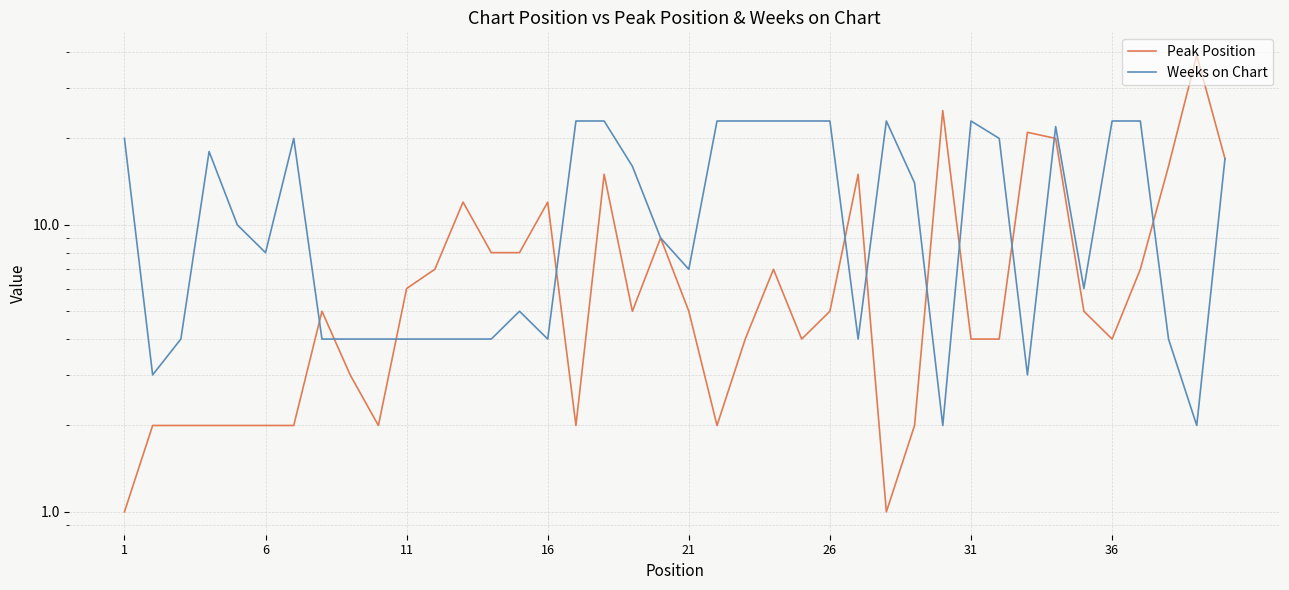

What is the sum of all Peak Position values?

314